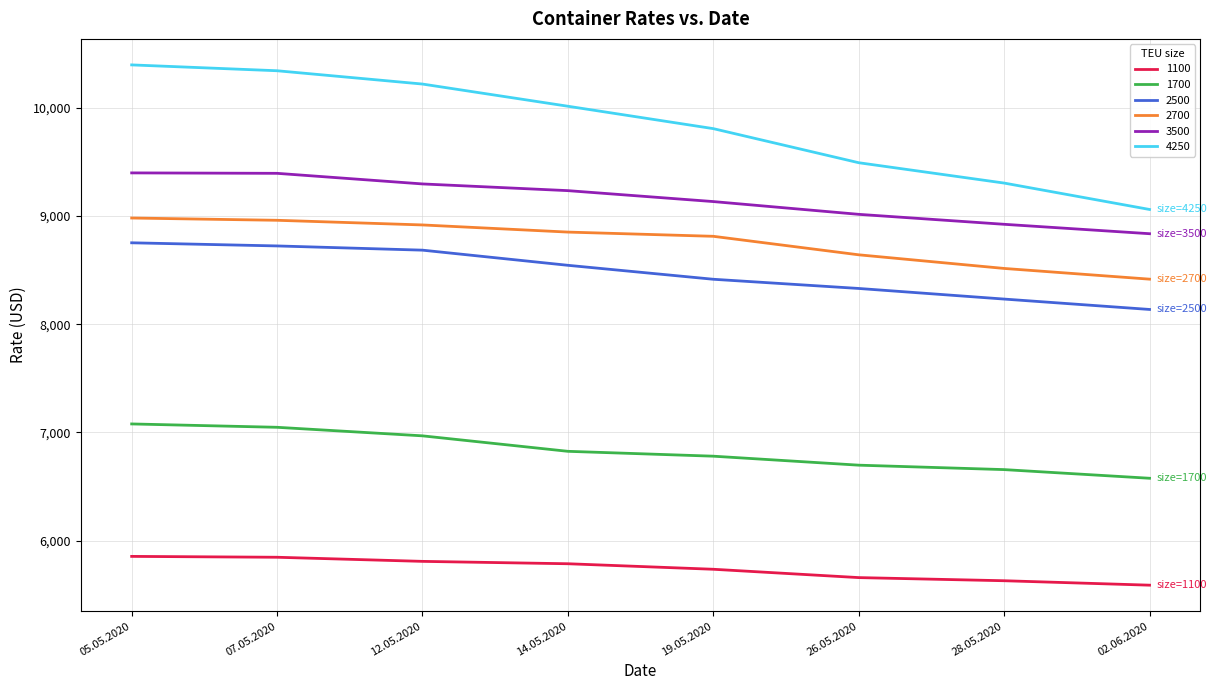

What position from the left is 07.05.2020?

2